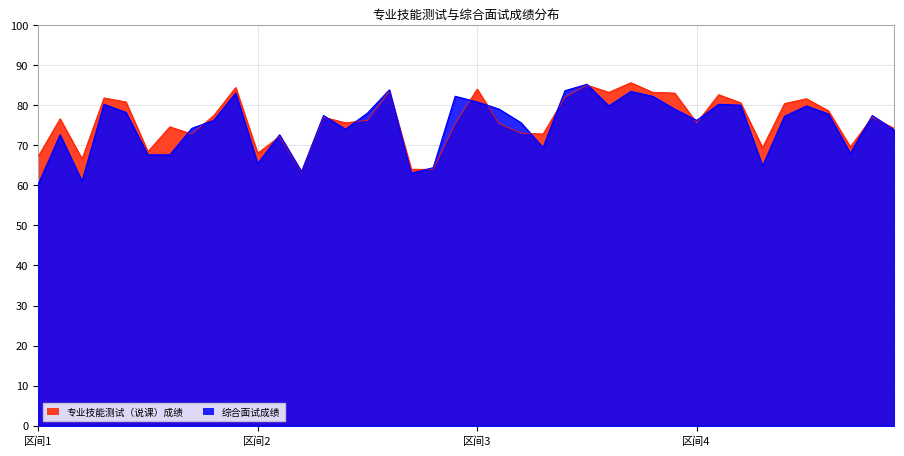

What is the difference between the 专业技能测试（说课）成绩 values at 38 and 12?

13.8